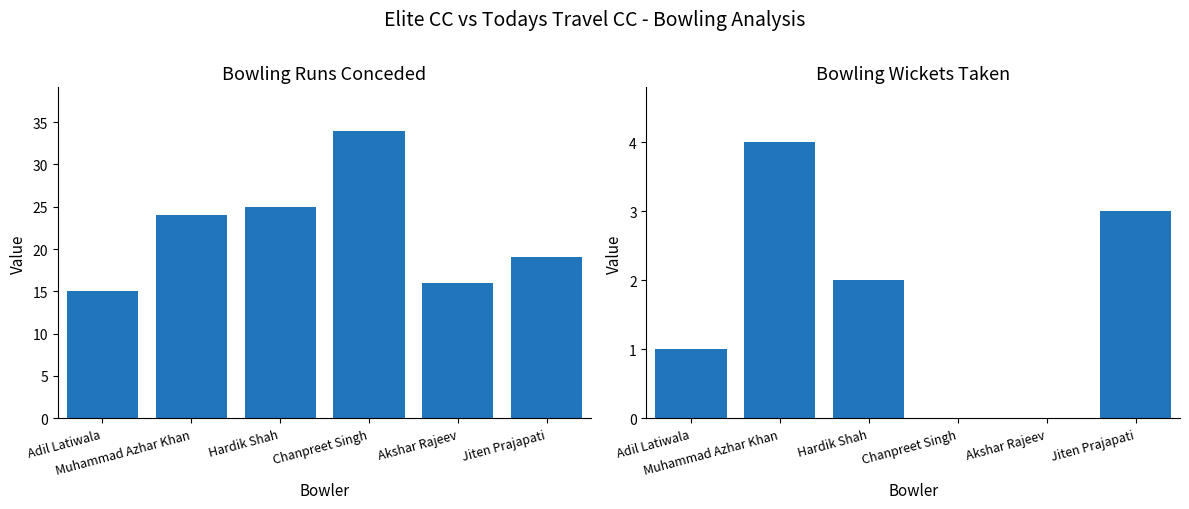

Between Muhammad Azhar Khan and Hardik Shah, which is larger?

Hardik Shah